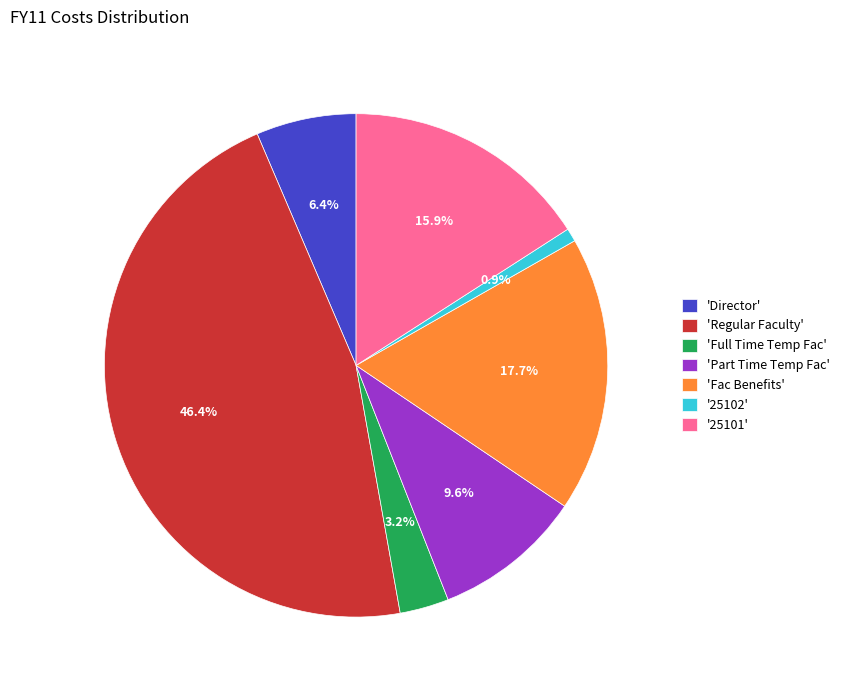

Between '25101' and 'Regular Faculty', which is larger?

'Regular Faculty'